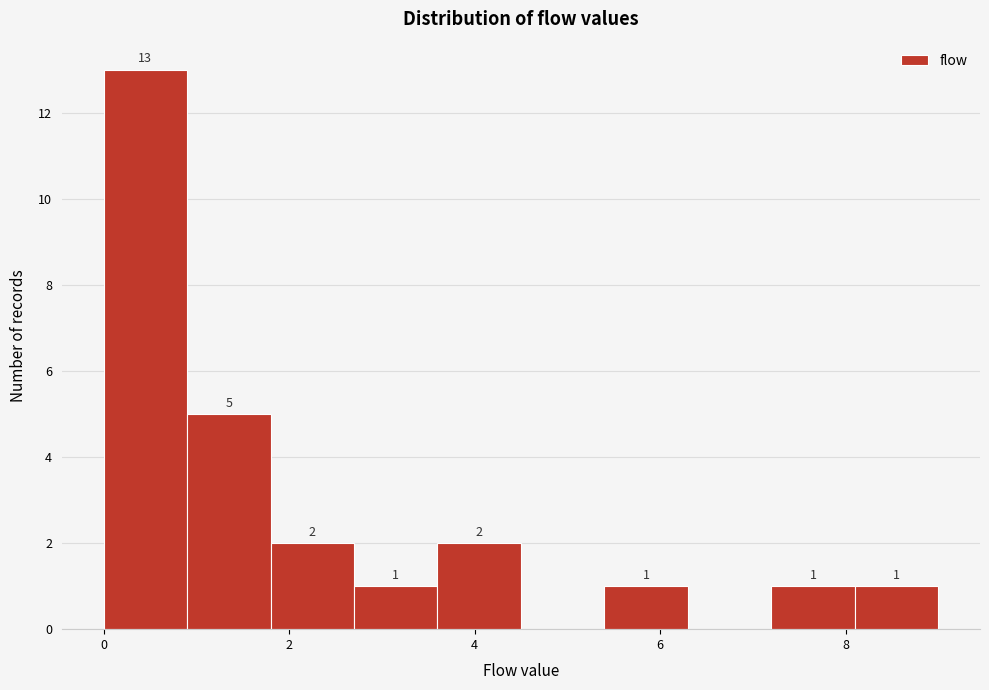

Over which range of the x-axis is the bar tallest?

0.0 to 0.9